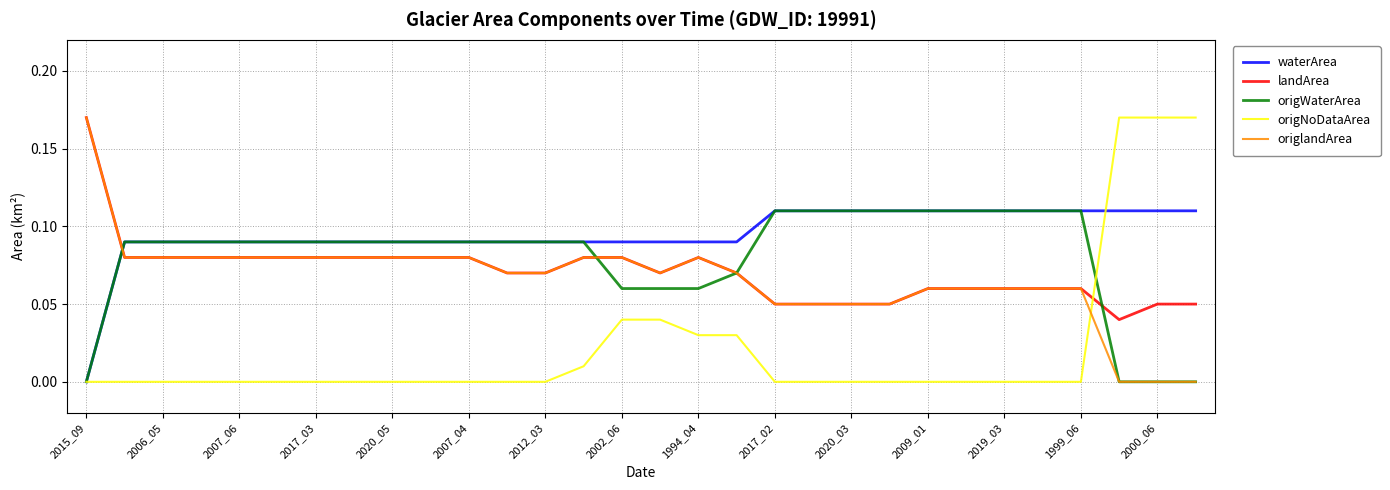

Which series has the largest total across all categories?

waterArea